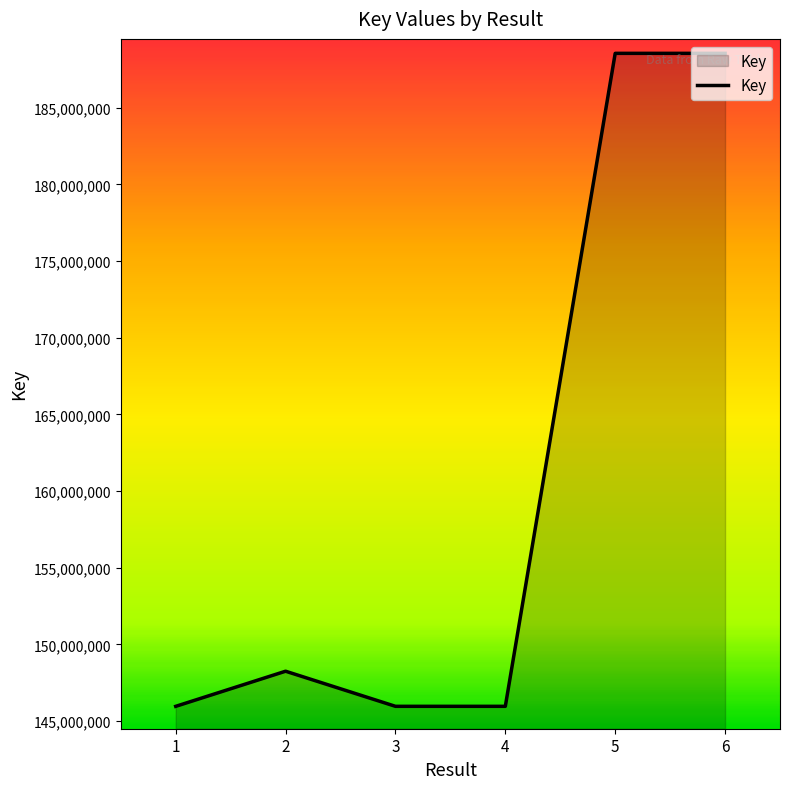

What is the sum of the values at 3 and 6?

334511343